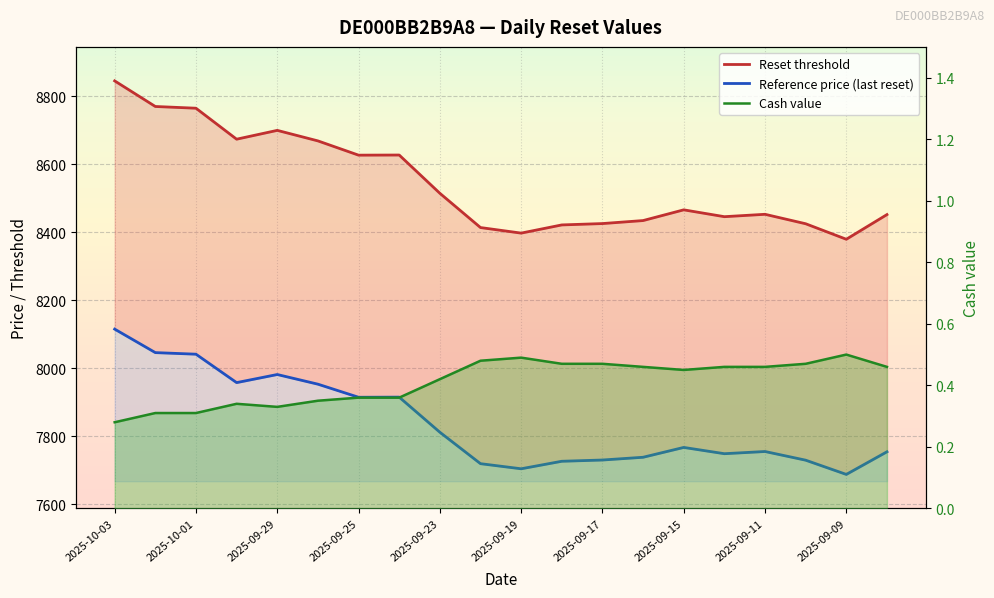

True or false: Reference price (last reset) has a value of 11713.1 at 17.

False